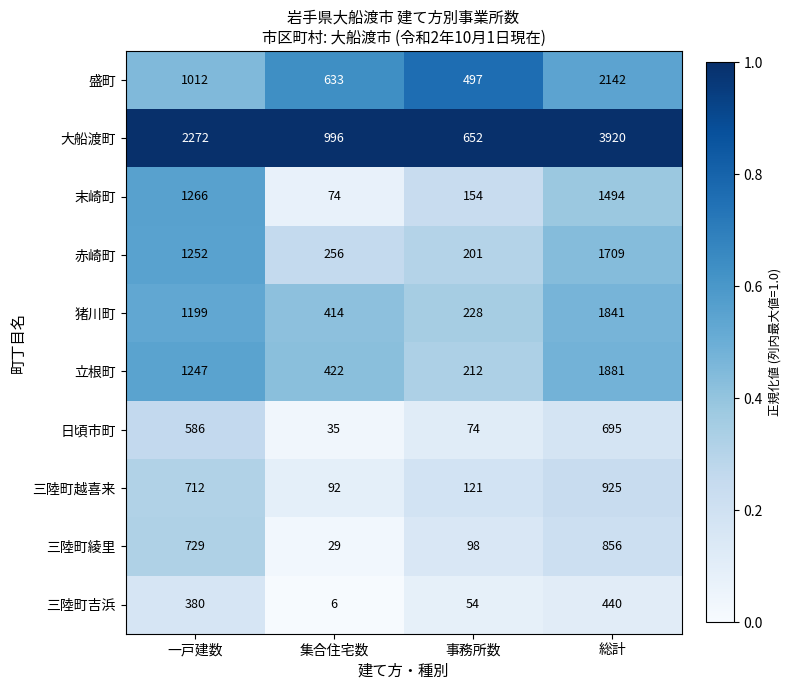

Rank the series by their maximum value, from highest to lowest.

大船渡町, 盛町, 立根町, 猪川町, 赤崎町, 末崎町, 三陸町越喜来, 三陸町綾里, 日頃市町, 三陸町吉浜